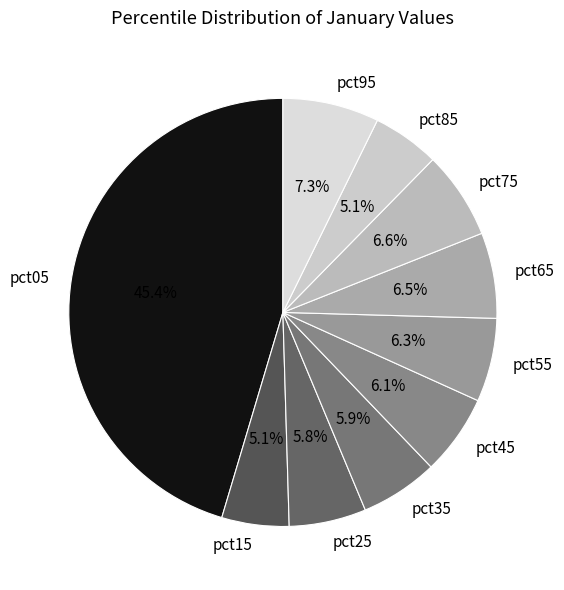

Does any single category account for the majority?

No